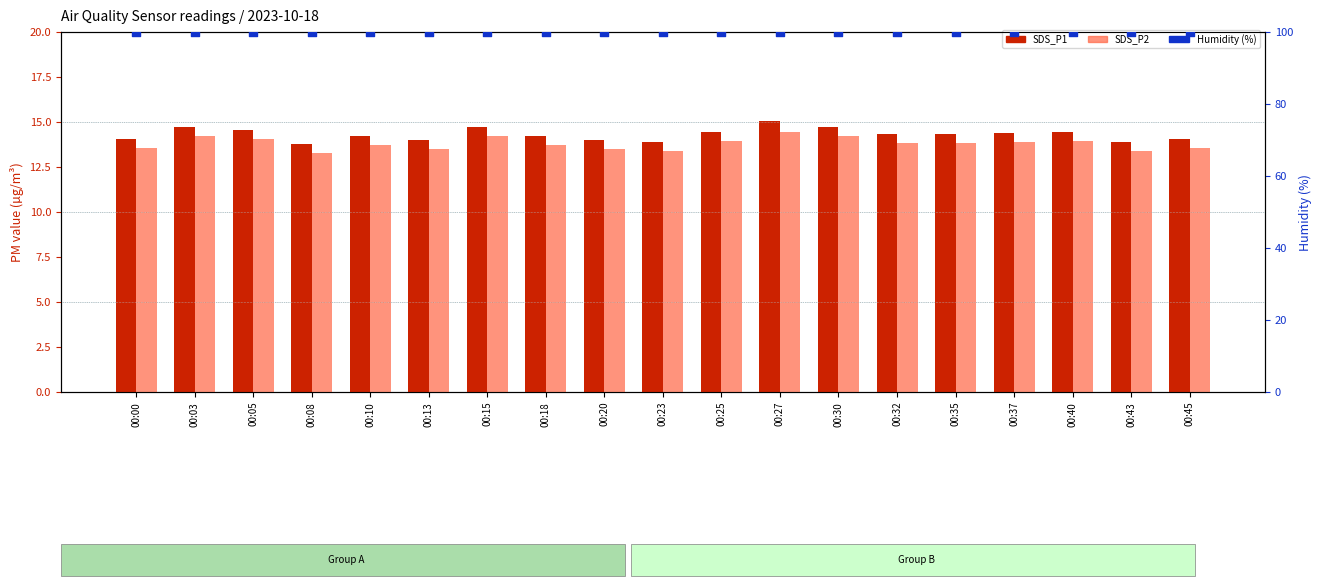

What are all the series names shown in the legend?

SDS_P1, SDS_P2, Humidity (%)